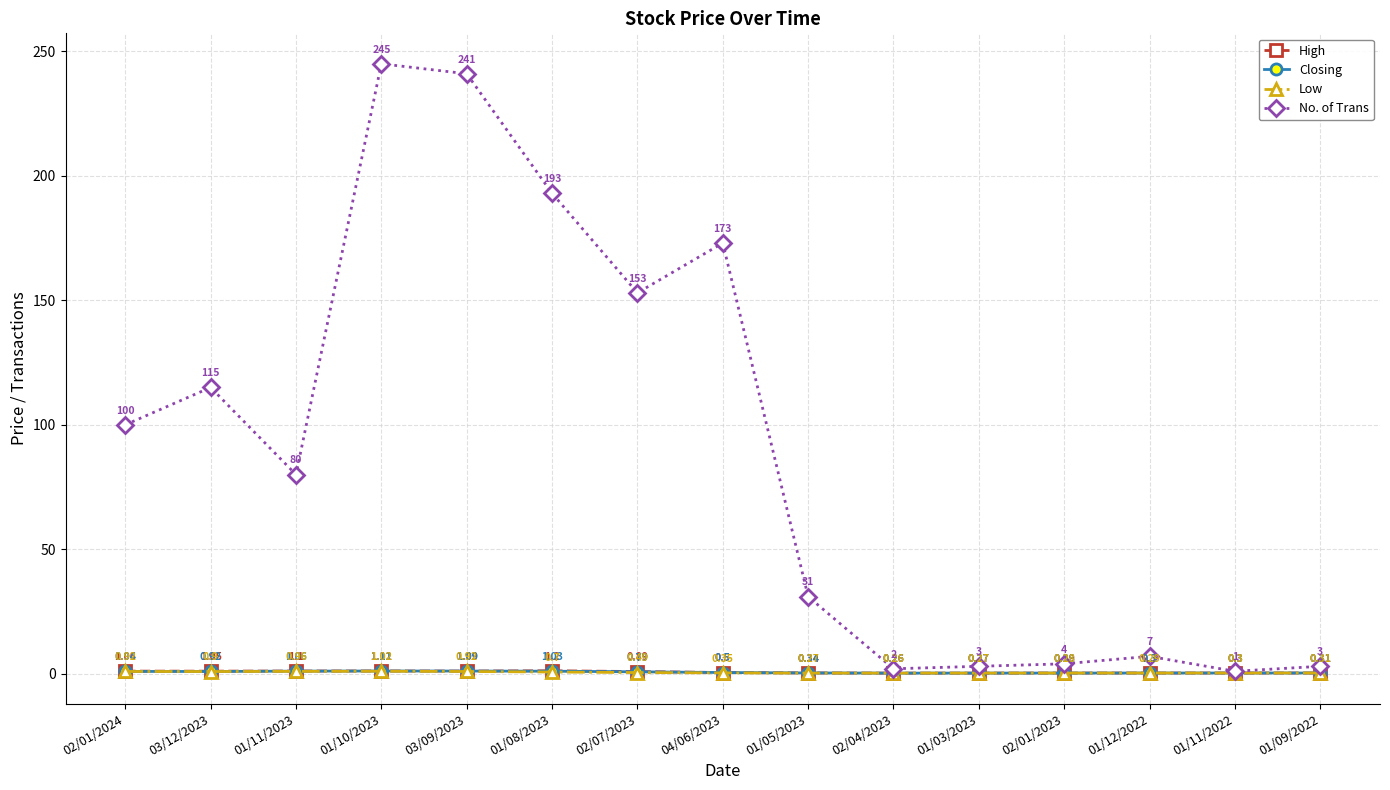

At how many categories does at least one series exceed 156?

4